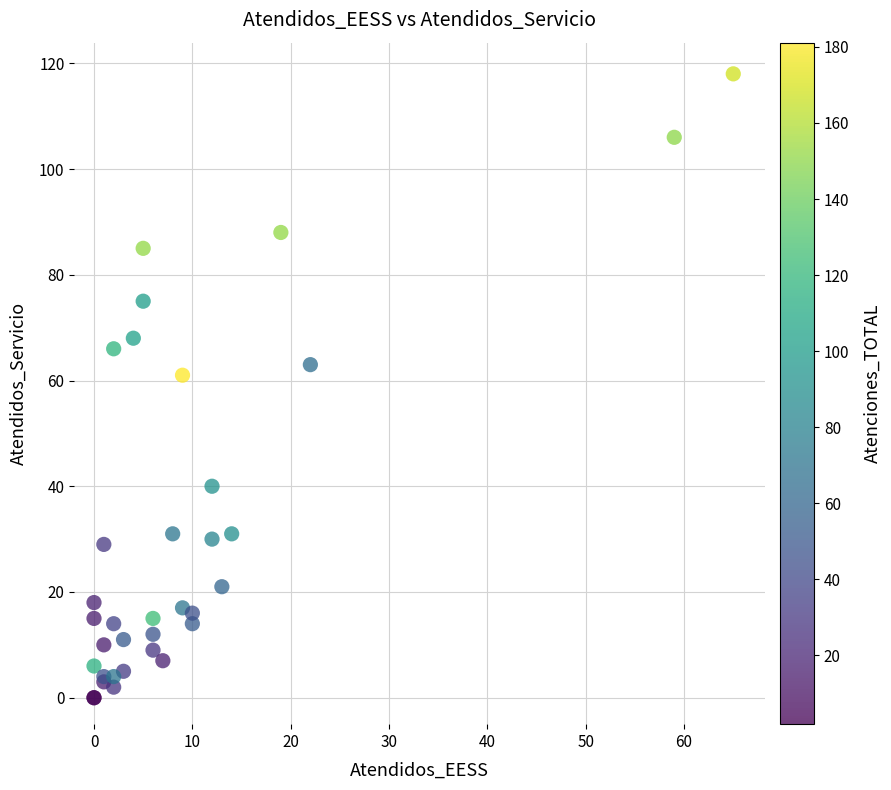

What Y value in the scatter plot is closest to 59?

61